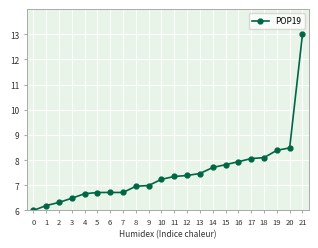

Read the value at 21.

13.0